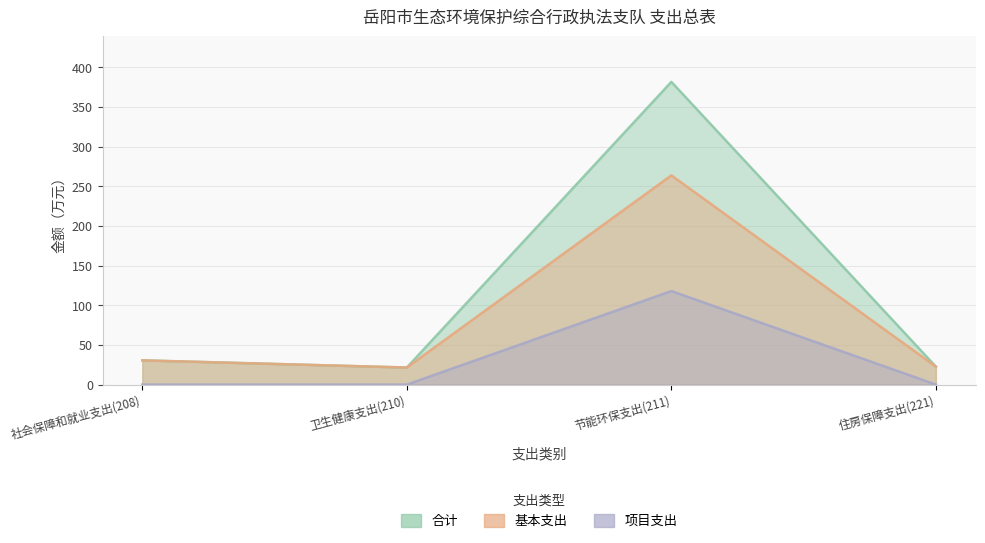

Which series has the largest range (max minus min)?

合计